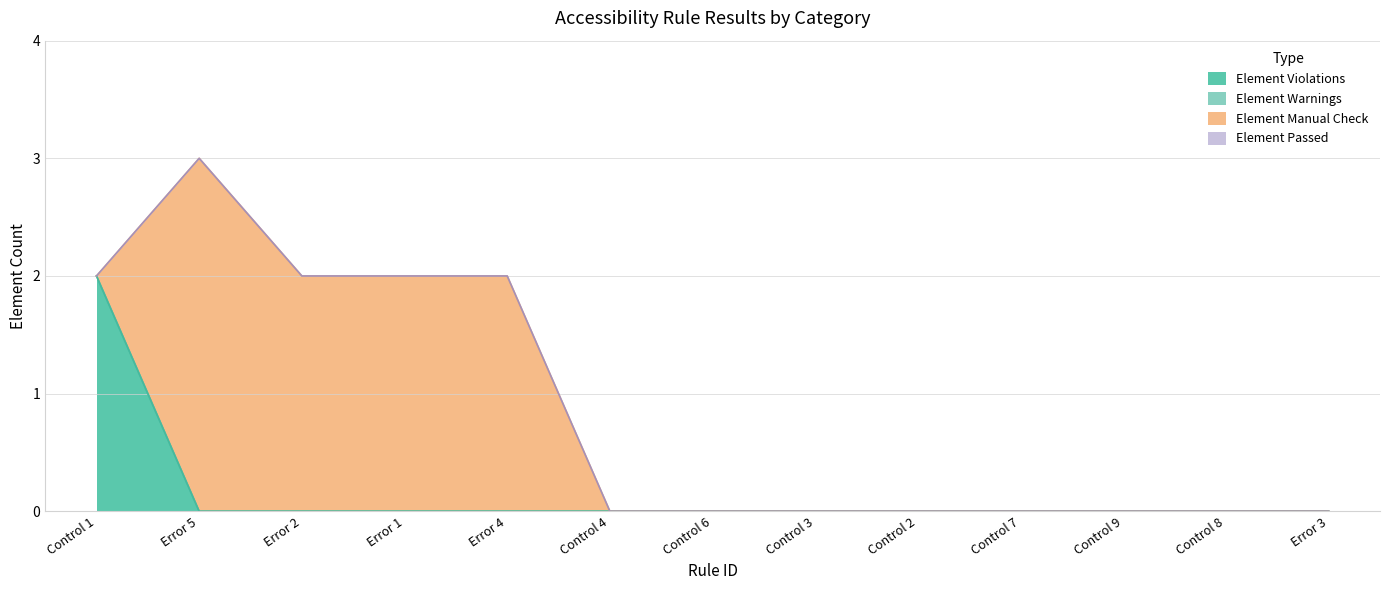

What is the difference between the maximum and minimum values in the Element Manual Check series?

3